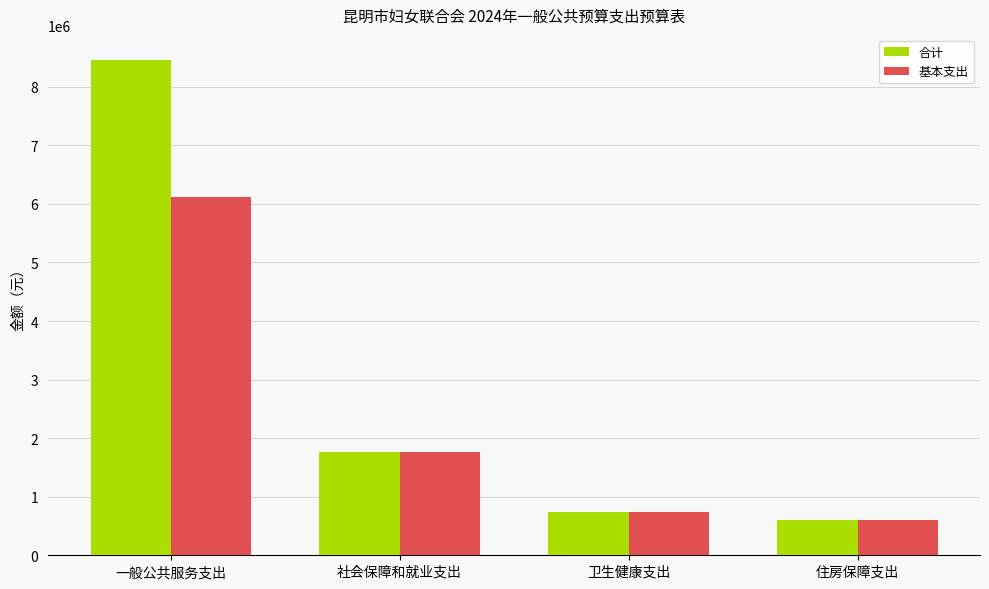

What is the total value across all series at 住房保障支出?

1189000.0